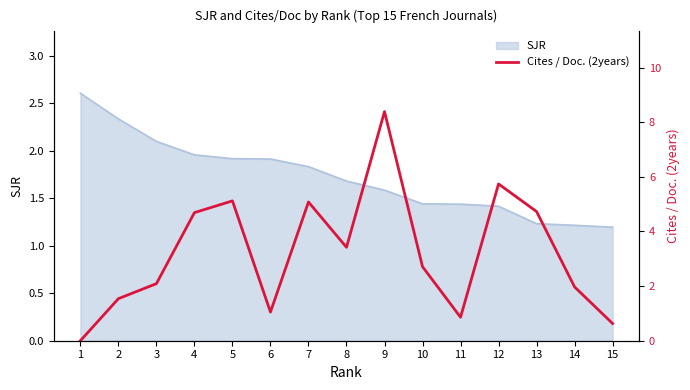

True or false: SJR has a value of 3.0 at 4.

False